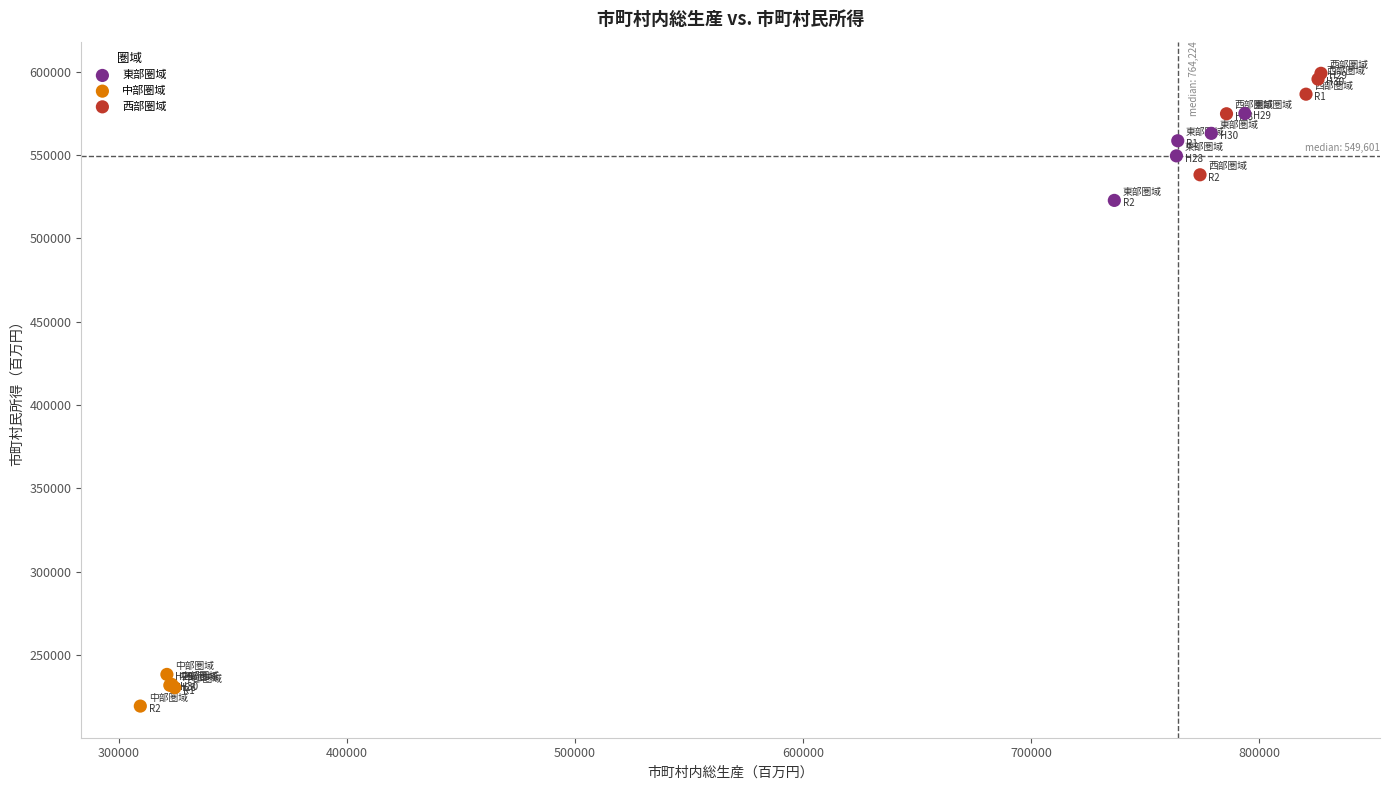

Which series reaches the maximum Y coordinate?

西部圏域